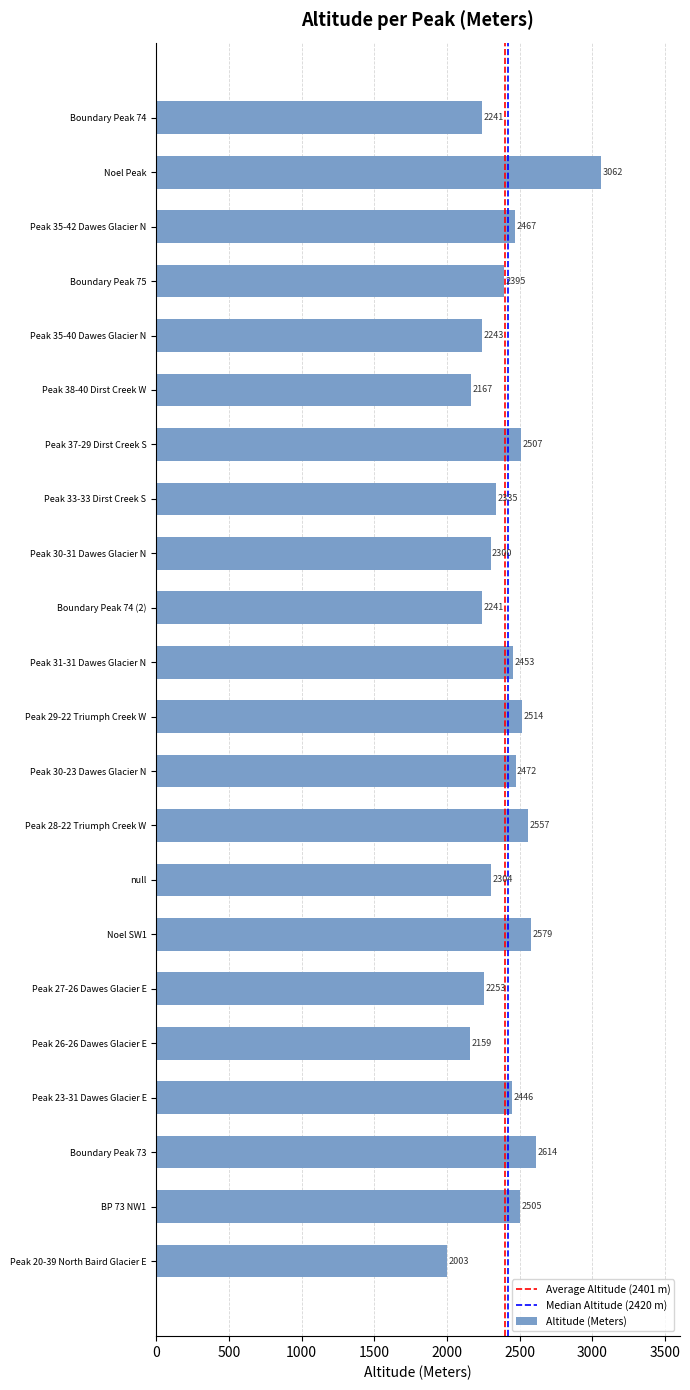

What is the label of the 4th bar from the bottom?

Peak 23-31 Dawes Glacier E